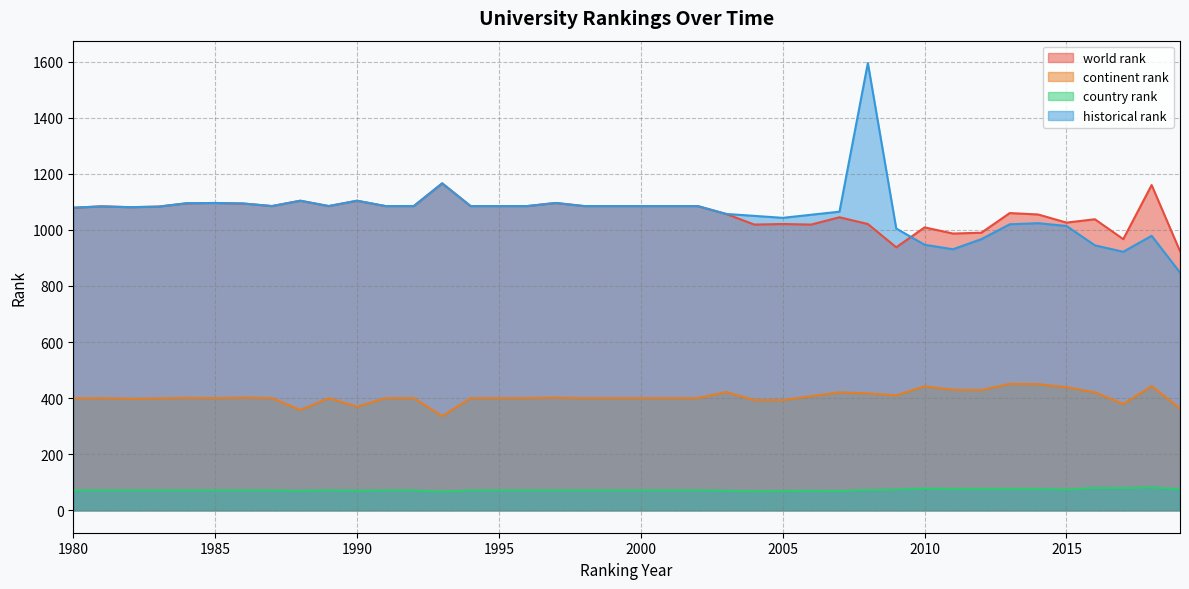

True or false: country rank and continent rank intersect in this chart.

False